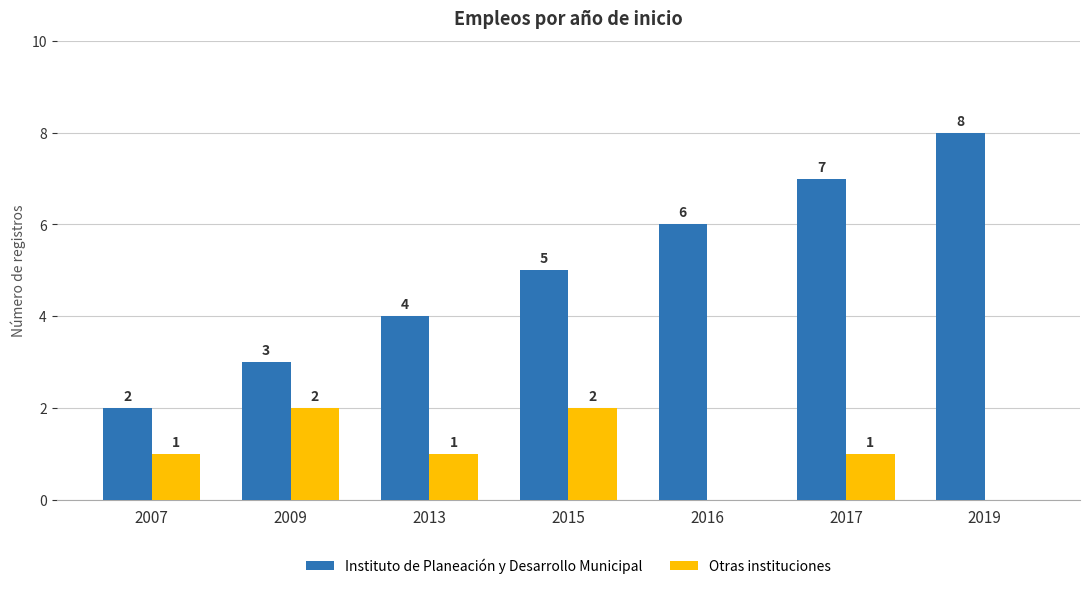

What is the total value across all series at 2015?

7